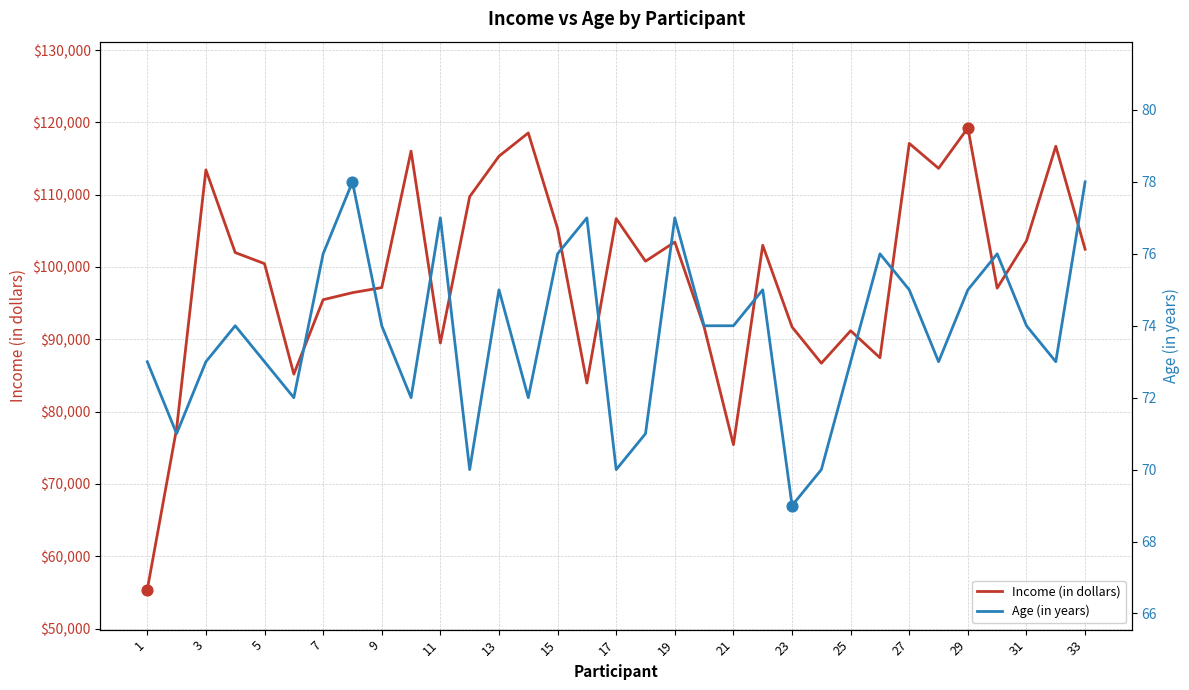

The value of Income (in dollars) at 33 is 102459. True or false?

True